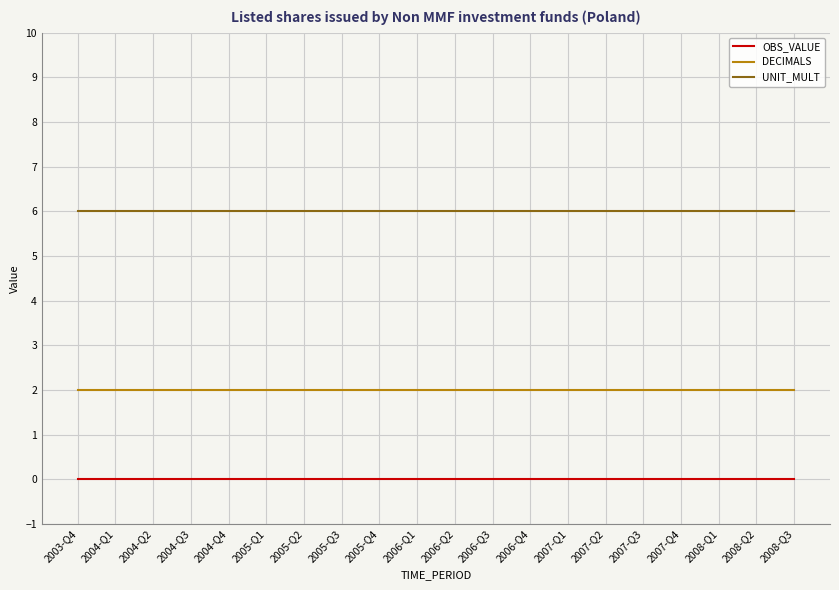

True or false: OBS_VALUE and DECIMALS intersect in this chart.

False